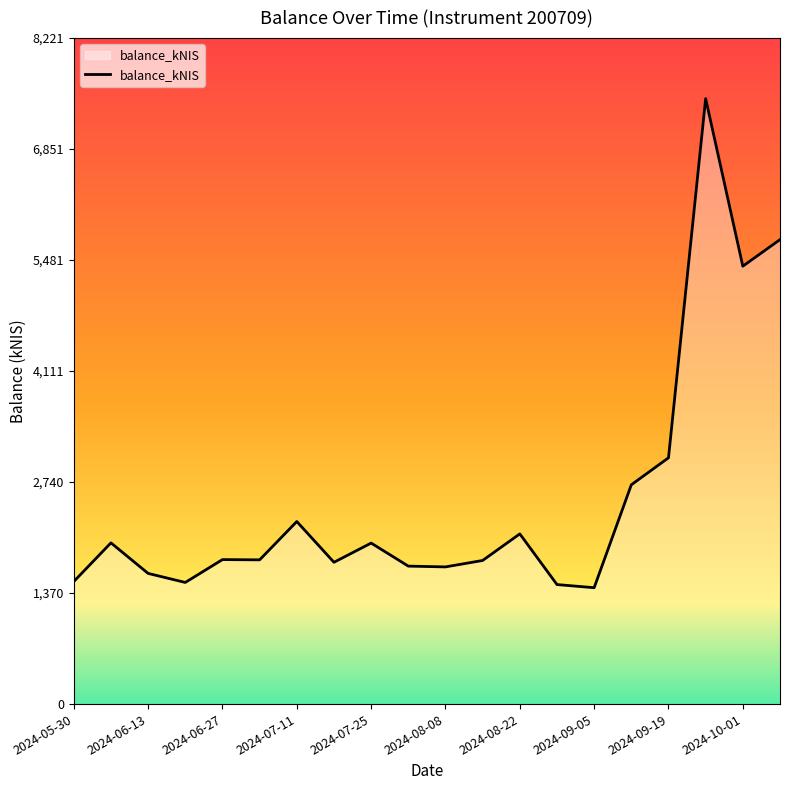

What is the greatest value displayed?

7473.9